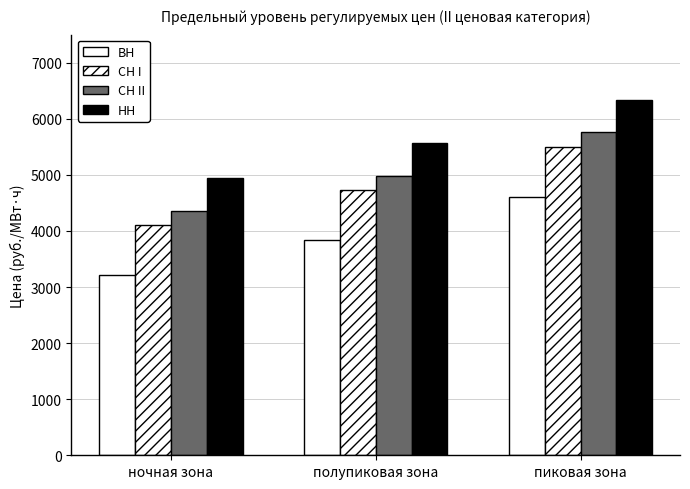

How many bars are there in each group?

4